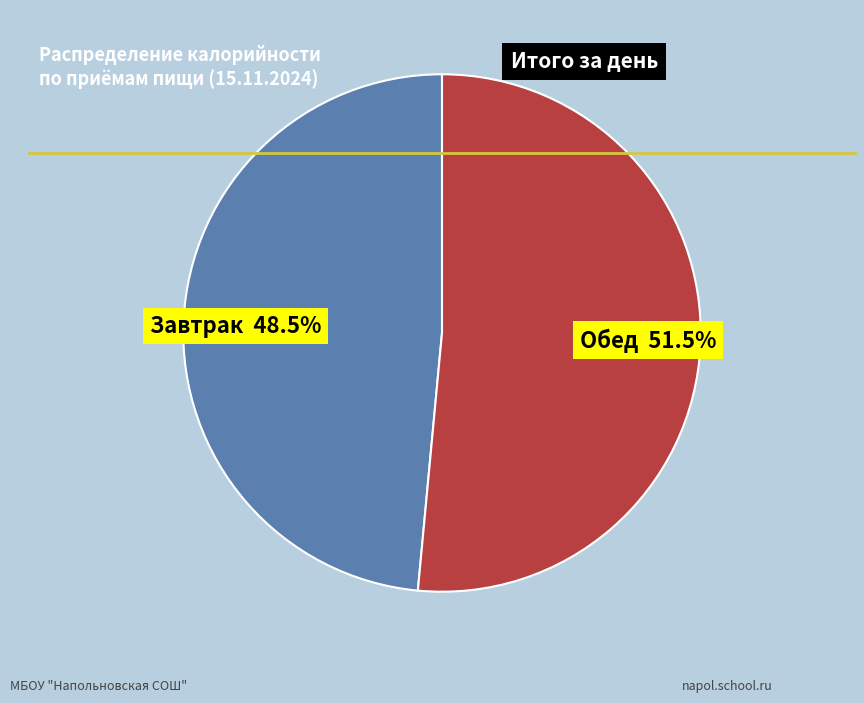

Does any single category account for the majority?

Yes